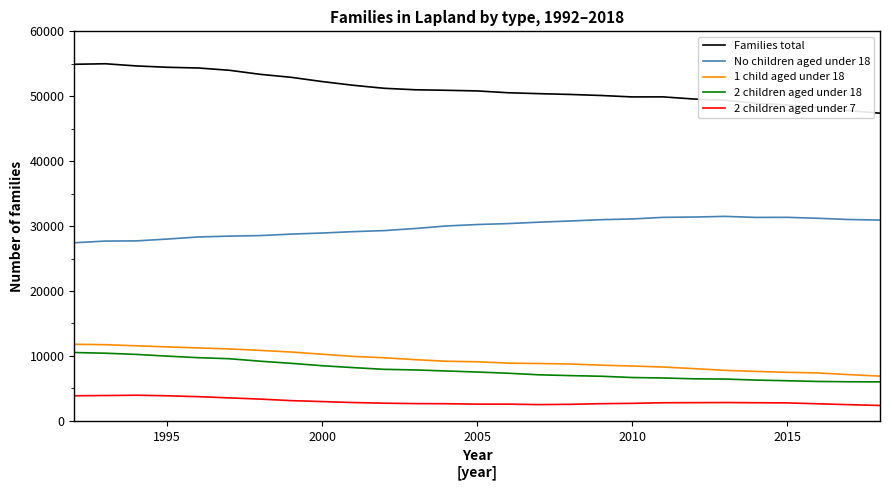

True or false: 2 children aged under 18 and No children aged under 18 cross at least once.

False